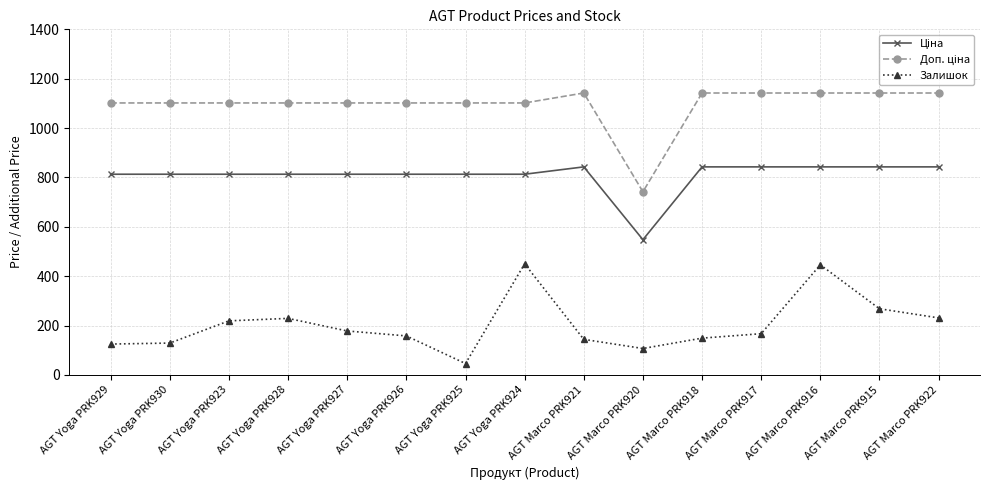

At which label does Залишок reach its minimum?

AGT Yoga PRK925